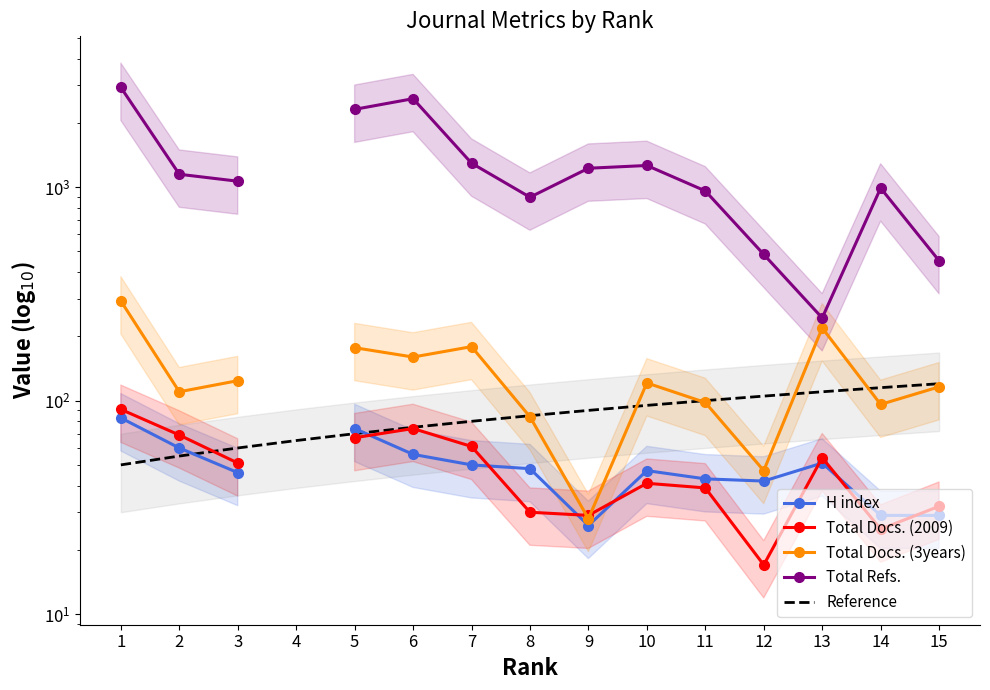

What is the total value across all series at 10?

1567.0